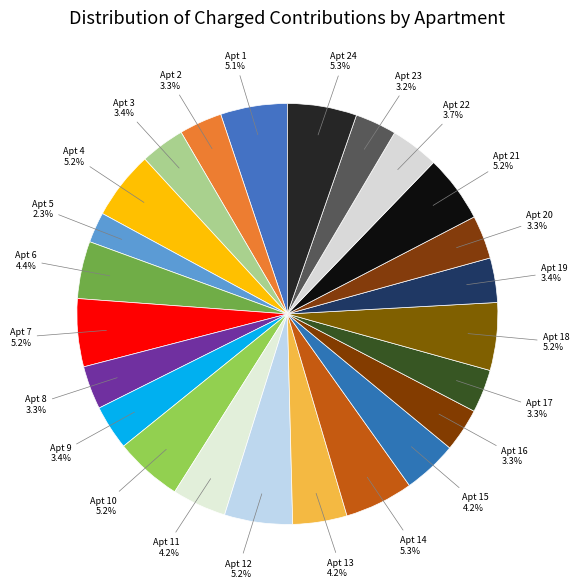

What is the ratio of the value at Apt 3 to the value at Apt 1?

0.7